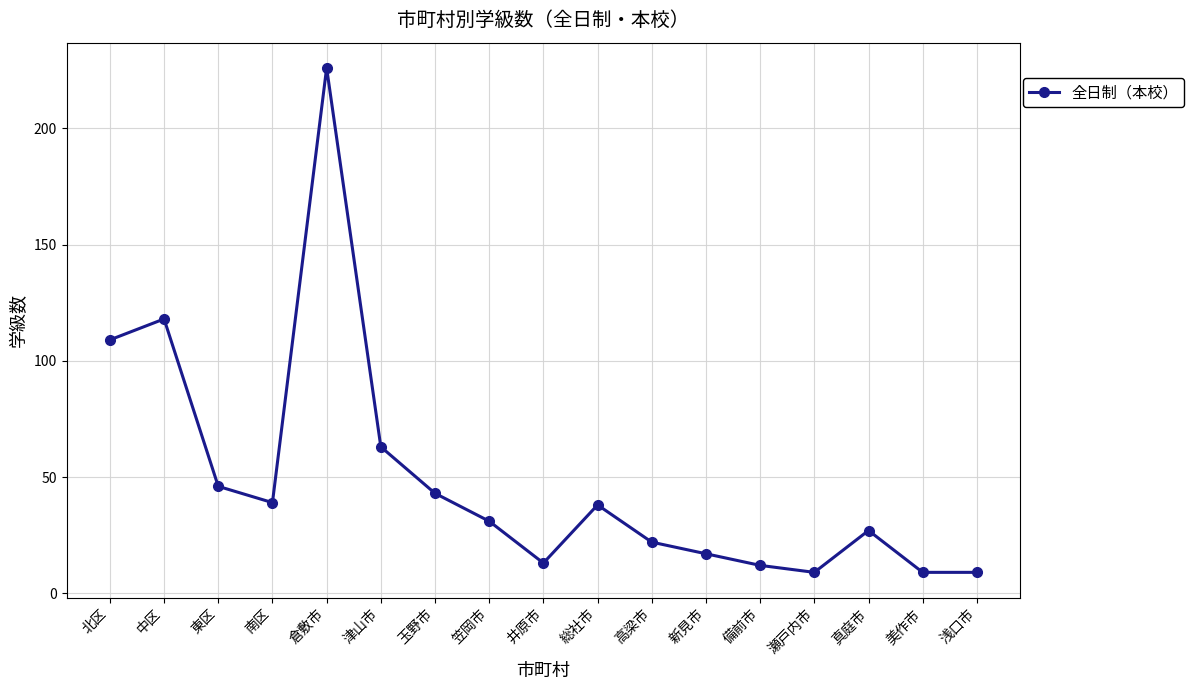

At which label does the data first exceed 31?

北区